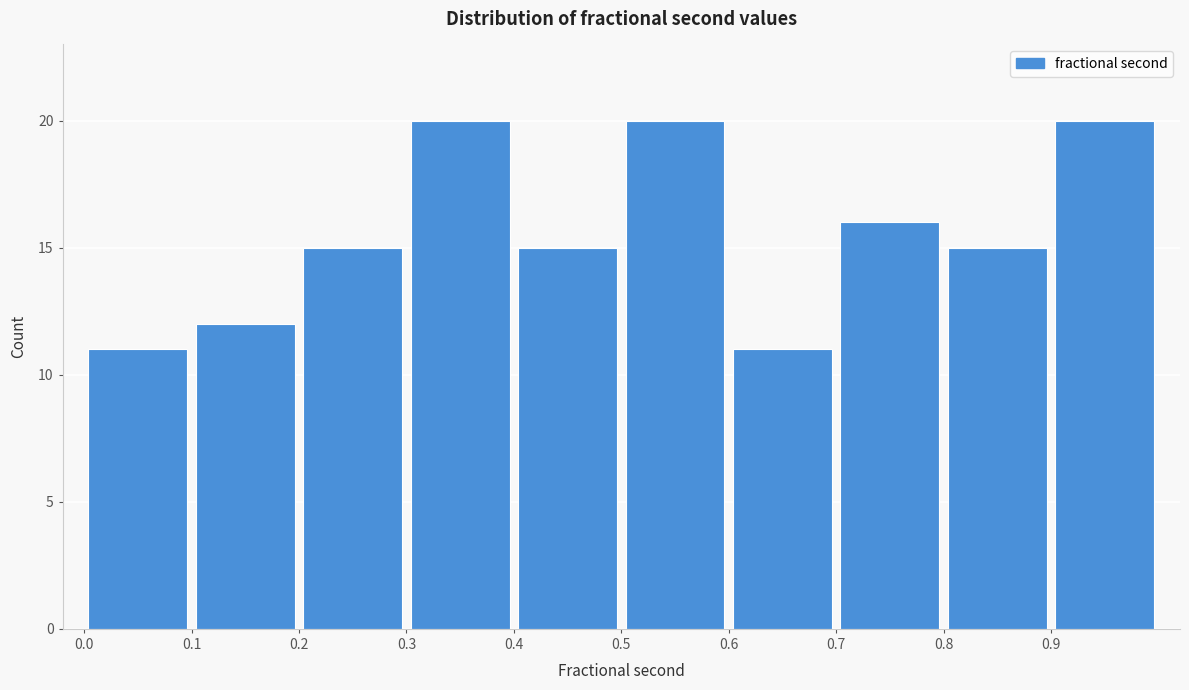

Reading left to right, list every bar in this chart as the range it spans on the x-axis followed by its height. The values are not printed on the chart, so give them approximately, as read against the axis.

0.0 to 0.1: 11
0.1 to 0.2: 12
0.2 to 0.3: 15
0.3 to 0.4: 20
0.4 to 0.5: 15
0.5 to 0.6: 20
0.6 to 0.7: 11
0.7 to 0.8: 16
0.8 to 0.9: 15
0.9 to 1.0: 20